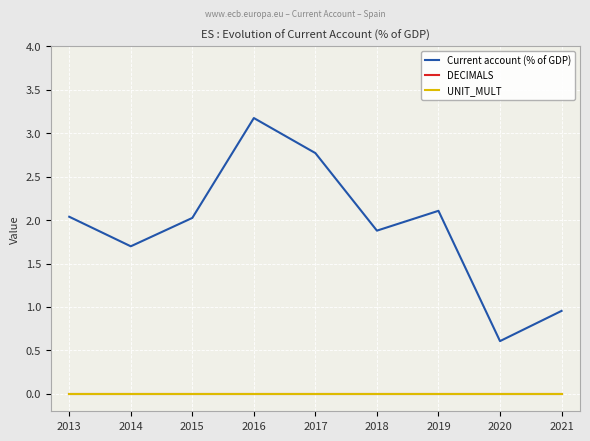

Where is the first local maximum for Current account (% of GDP)?

2016